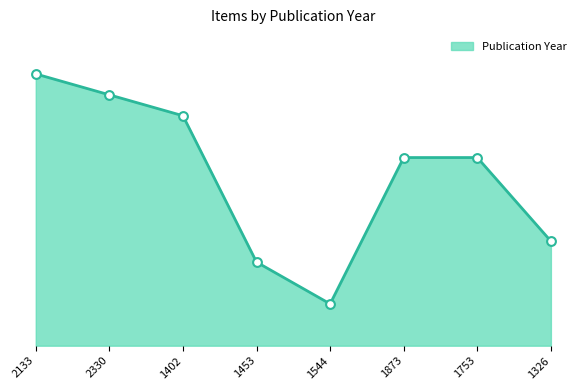

Which has a higher value, 1326 or 1453?

1326